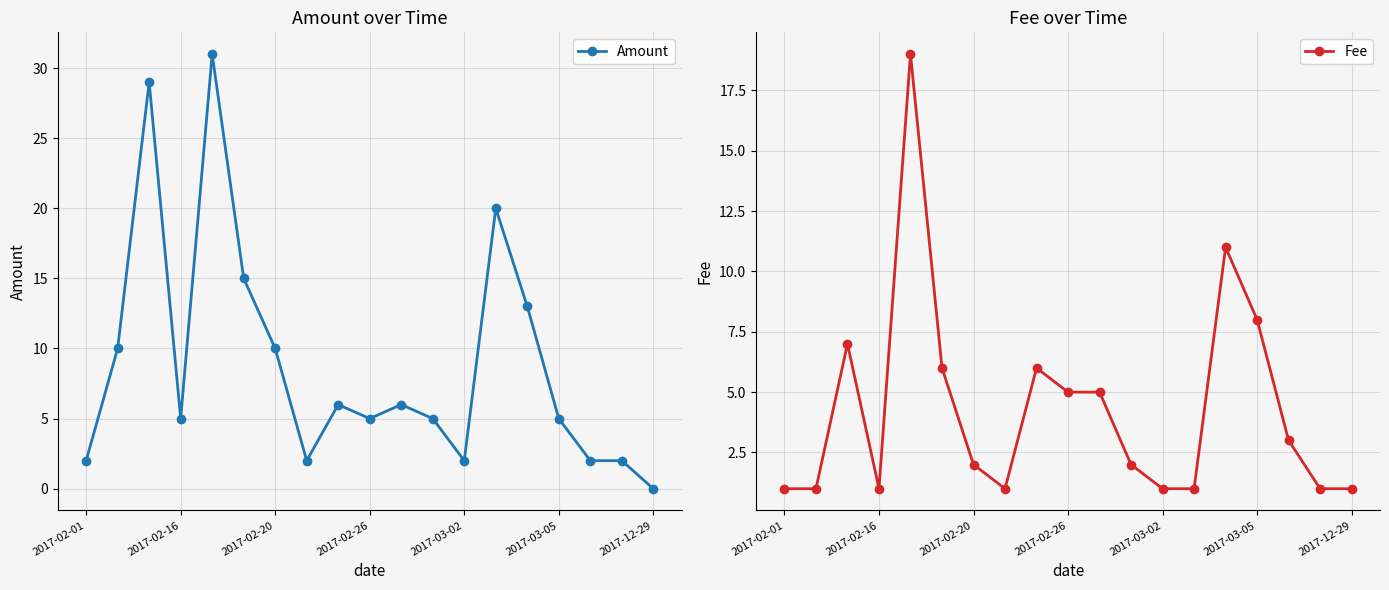

How many data points in Amount are less than 5?

6